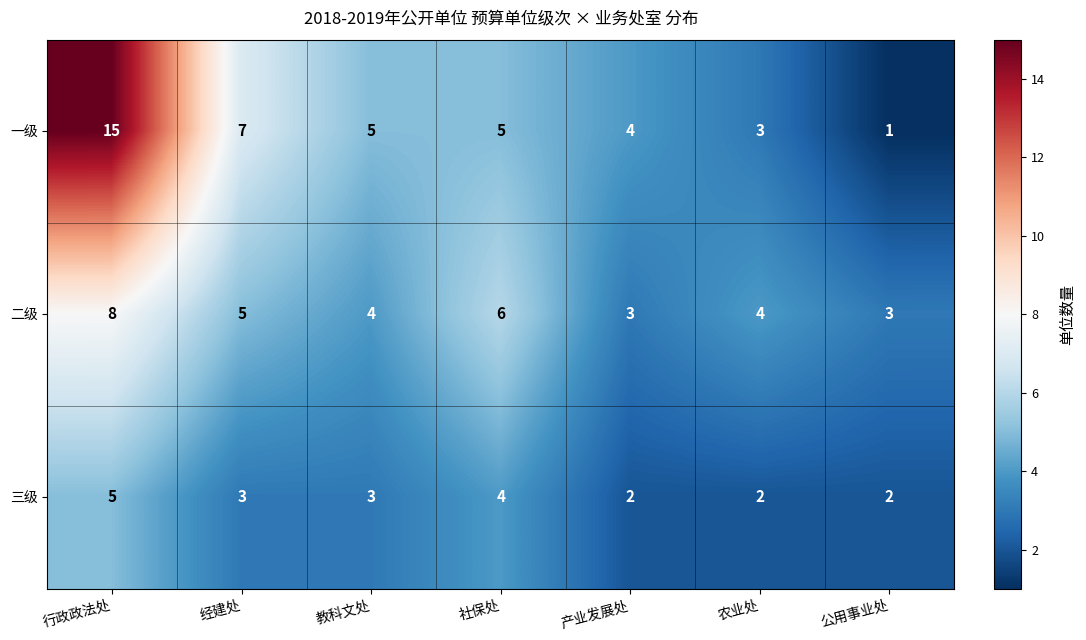

How many series are shown in this chart?

3